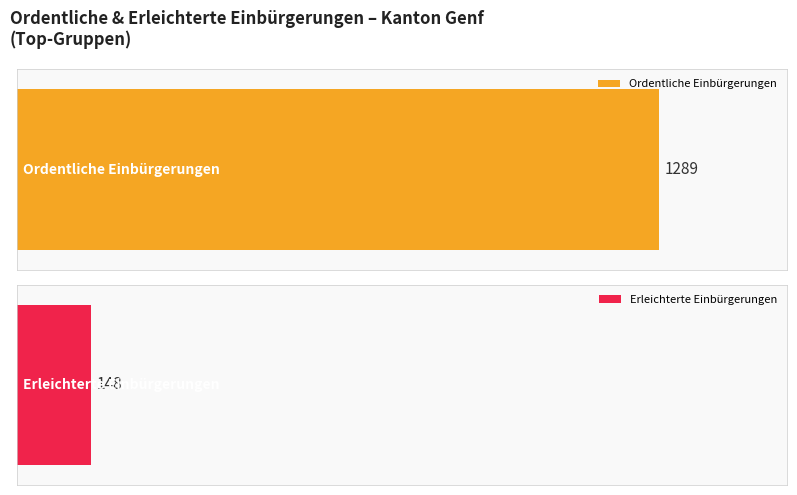

What are all the series names shown in the legend?

Ordentliche Einbürgerungen, Erleichterte Einbürgerungen